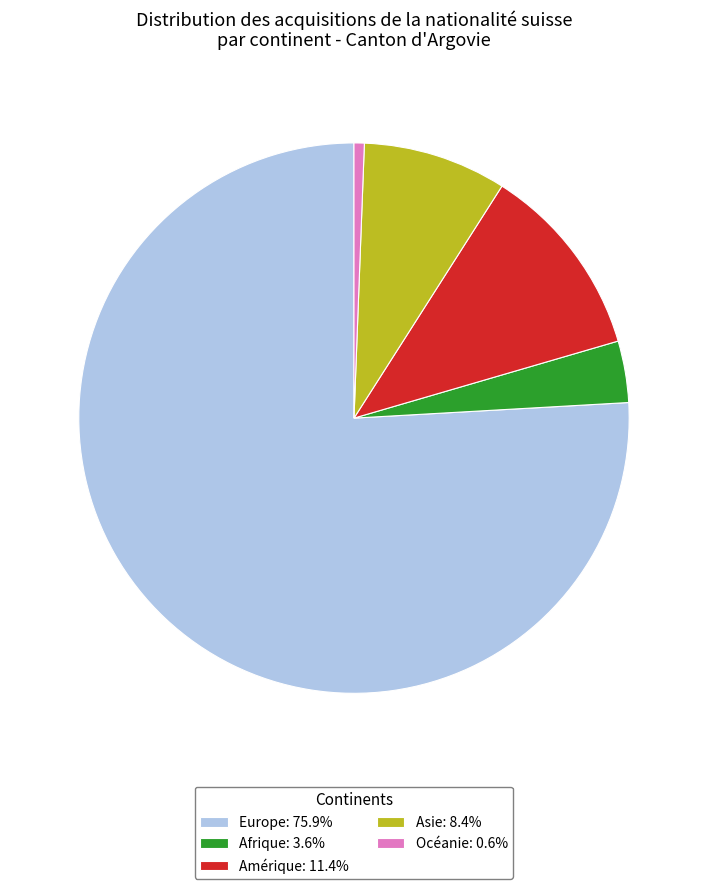

Combined, do Afrique: 3.6% and Amérique: 11.4% account for over 50%?

No